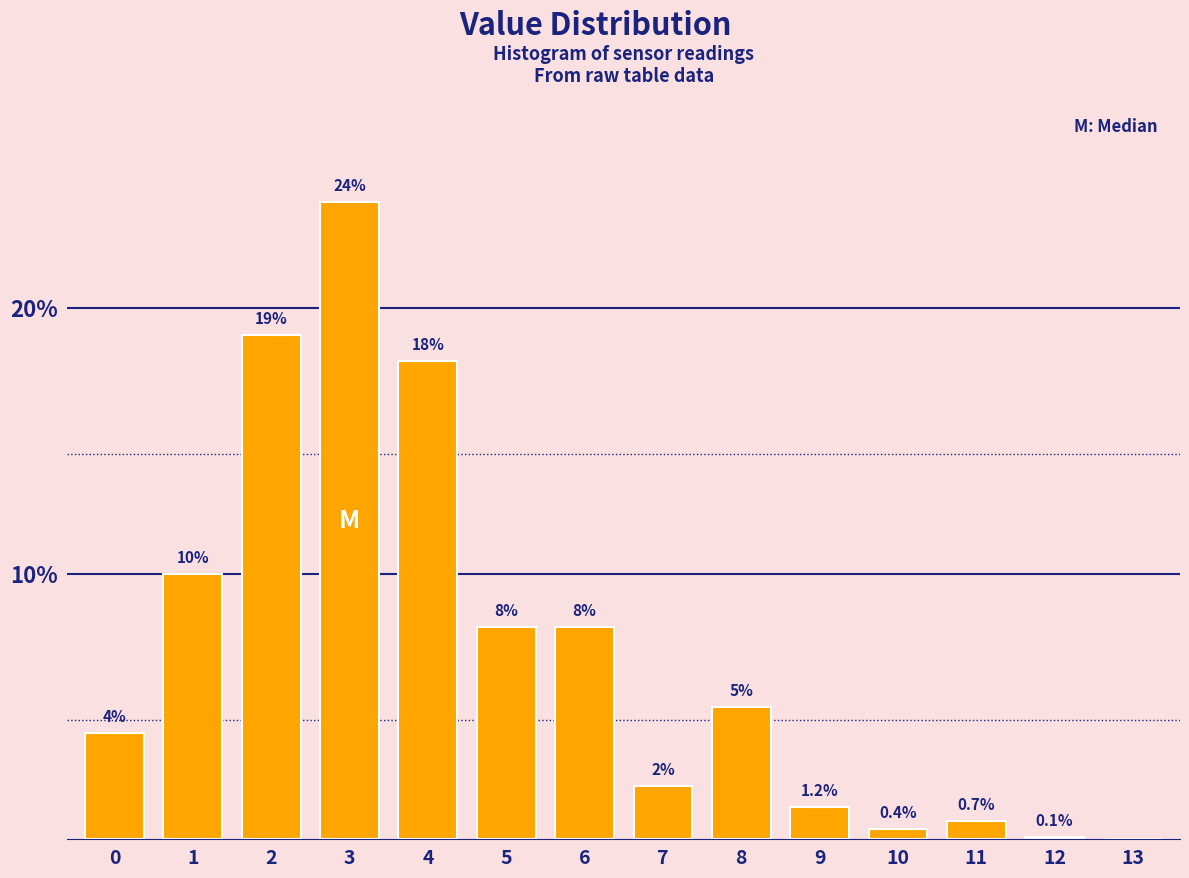

Reading right to left, transcribe all the data shown in this chart.

13=0.0	12=0.1	11=0.7	10=0.4	9=1.2	8=5.0	7=2.0	6=8.0	5=8.0	4=18.0	3=24.0	2=19.0	1=10.0	0=4.0